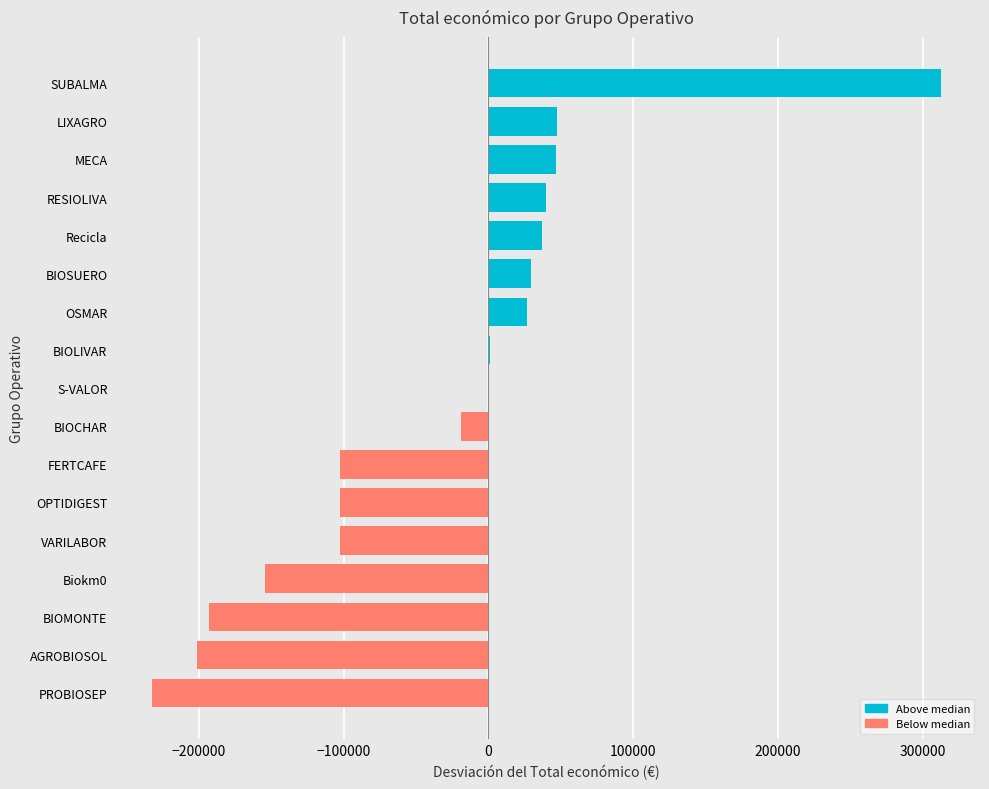

What is the average value?

-33370